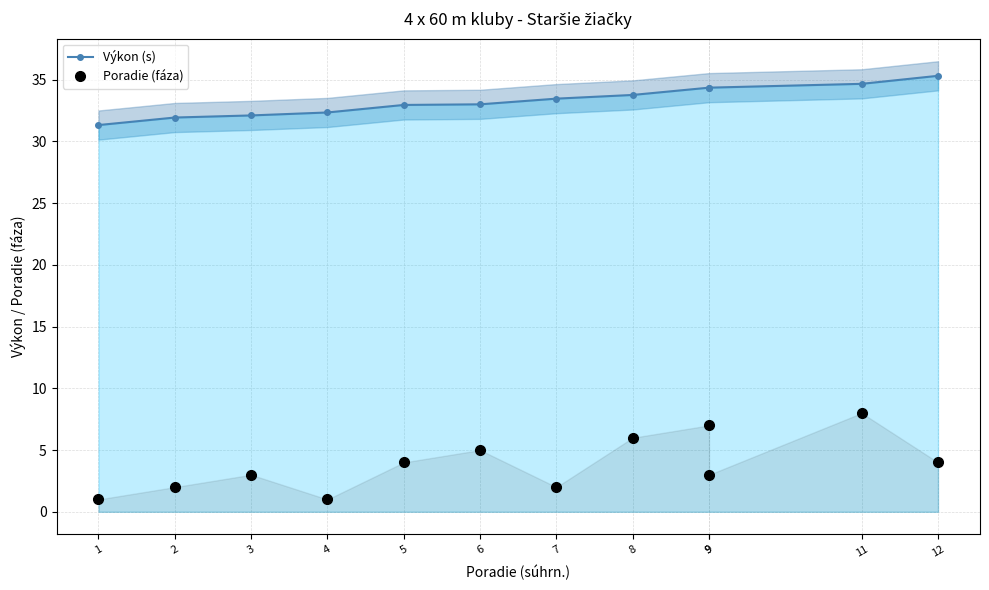

What is the greatest value displayed?

35.3